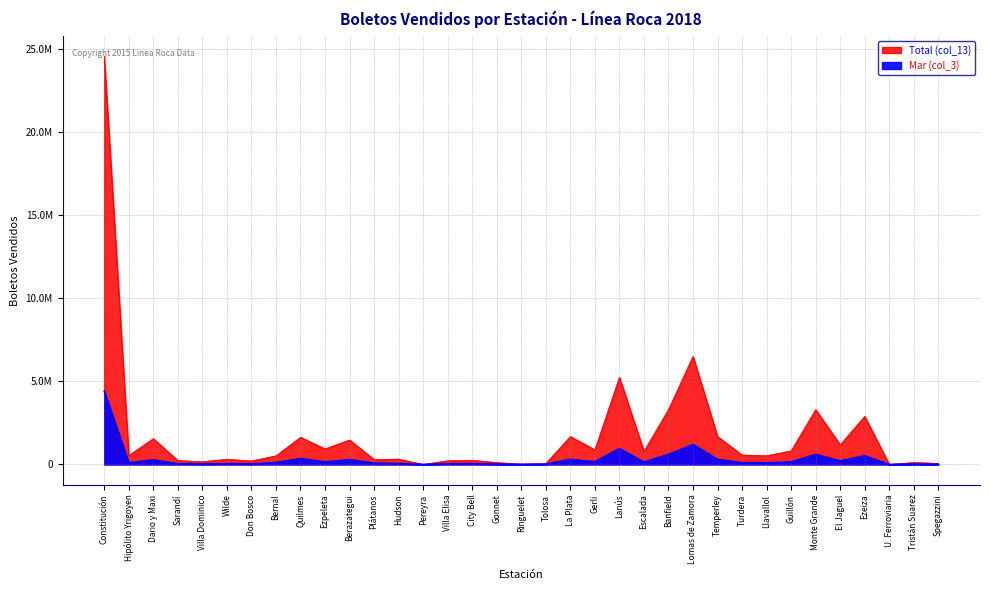

The Total (col_13) series shows 393221 at Villa Elisa. True or false?

False